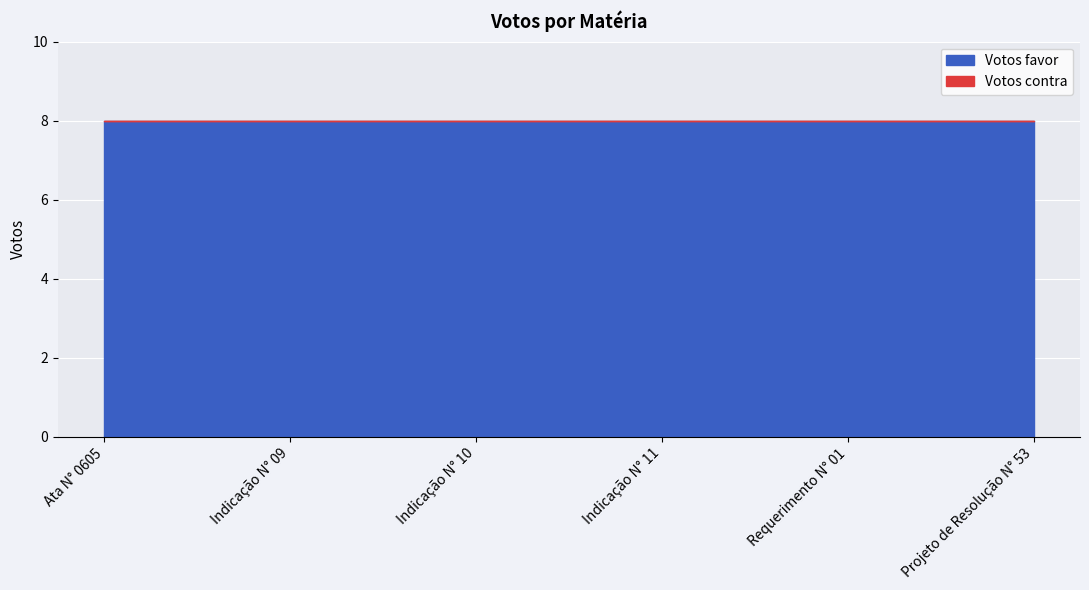

Which series changed the most between Indicação N° 09 and Projeto de Resolução N° 53?

Votos favor